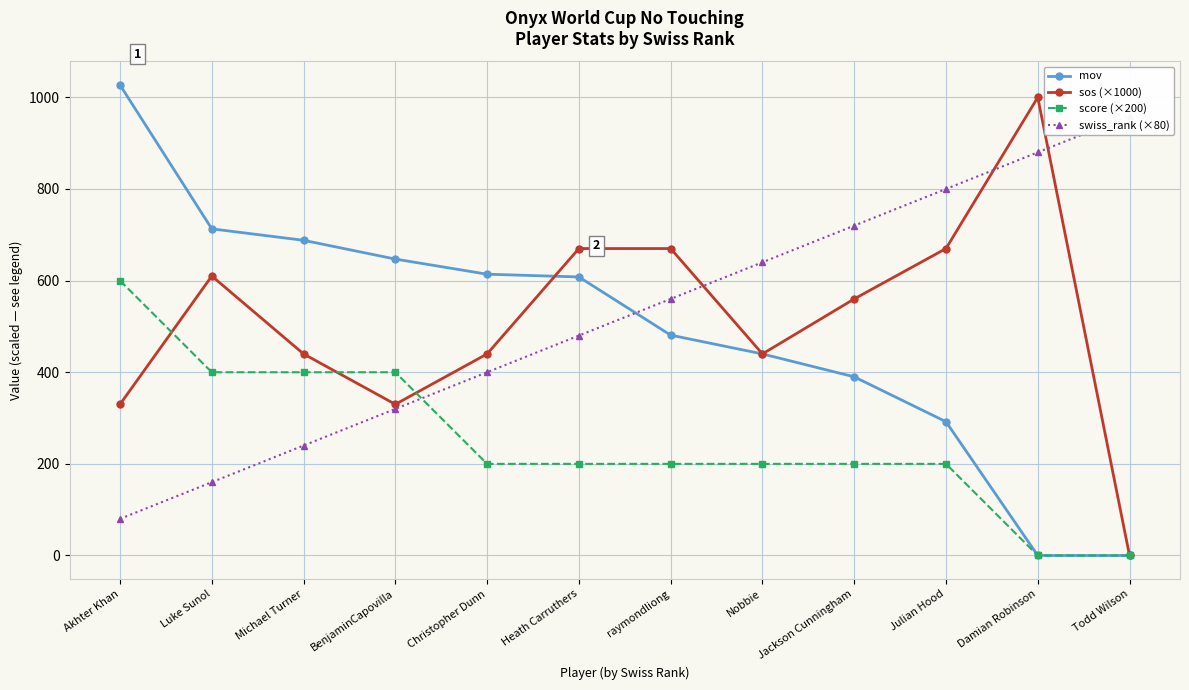

The value of swiss_rank (×80) at Todd Wilson is 960. True or false?

True